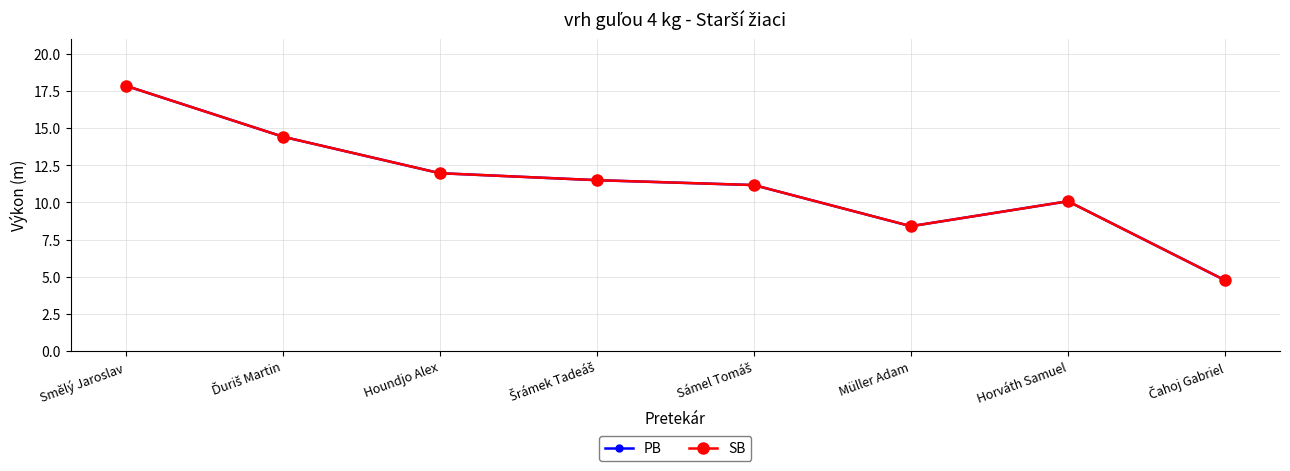

Does the chart have visible grid lines?

Yes